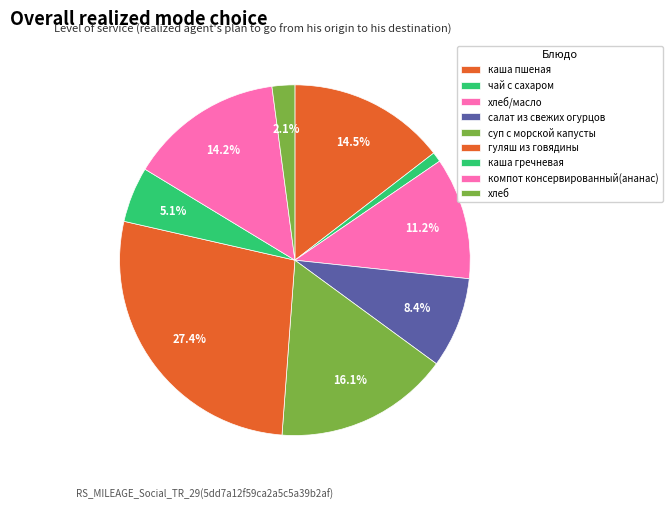

Count the number of slices in the pie.

9